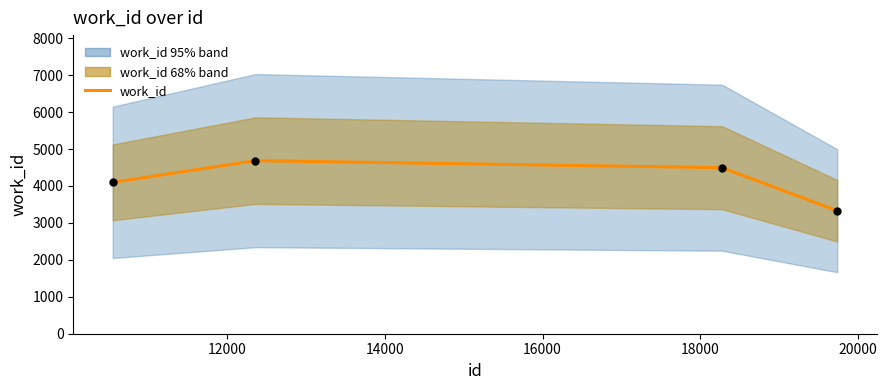

What is the maximum value shown in the chart?

4687